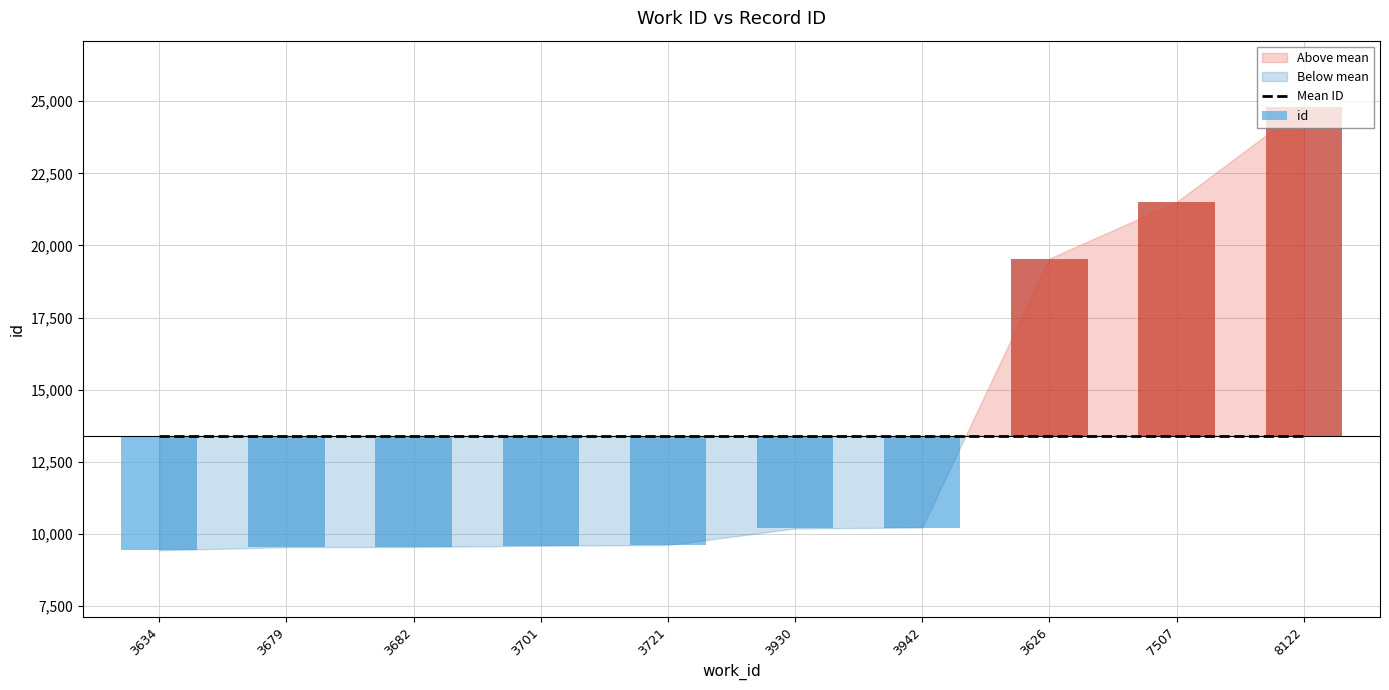

Reading left to right, what are all the values shown in this chart?

3634=9433	3679=9540	3682=9546	3701=9589	3721=9615	3930=10188	3942=10220	3626=19545	7507=21505	8122=24796